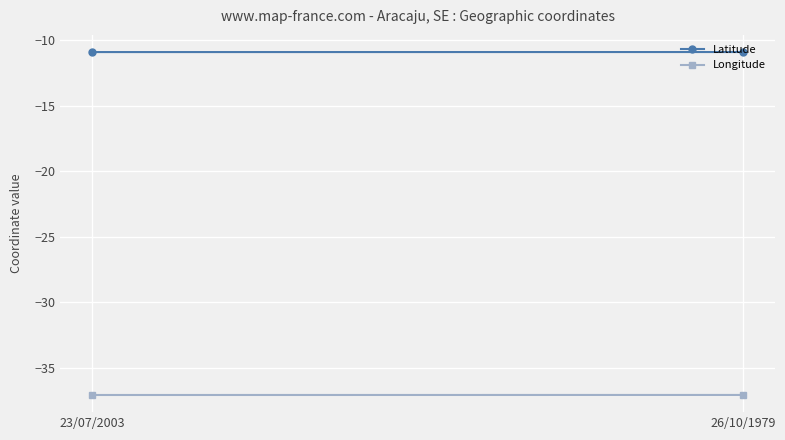

Is the value of Longitude at 26/10/1979 greater than the value of Latitude at 23/07/2003?

No